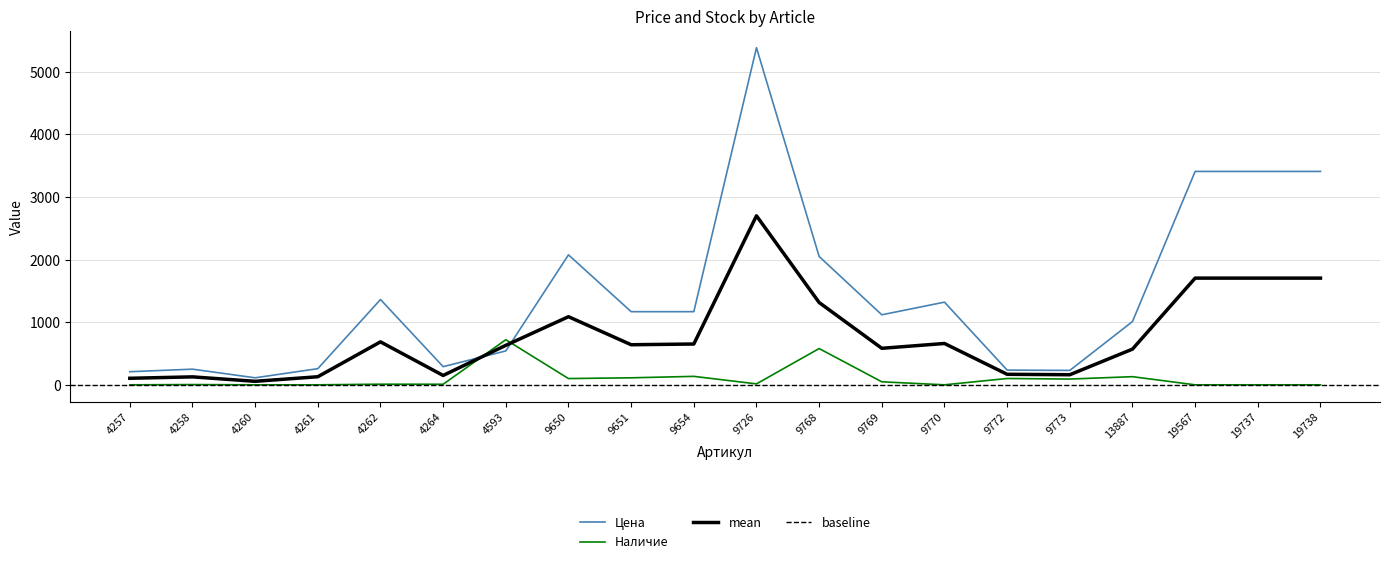

The value of Наличие at 9772 is 48. True or false?

False